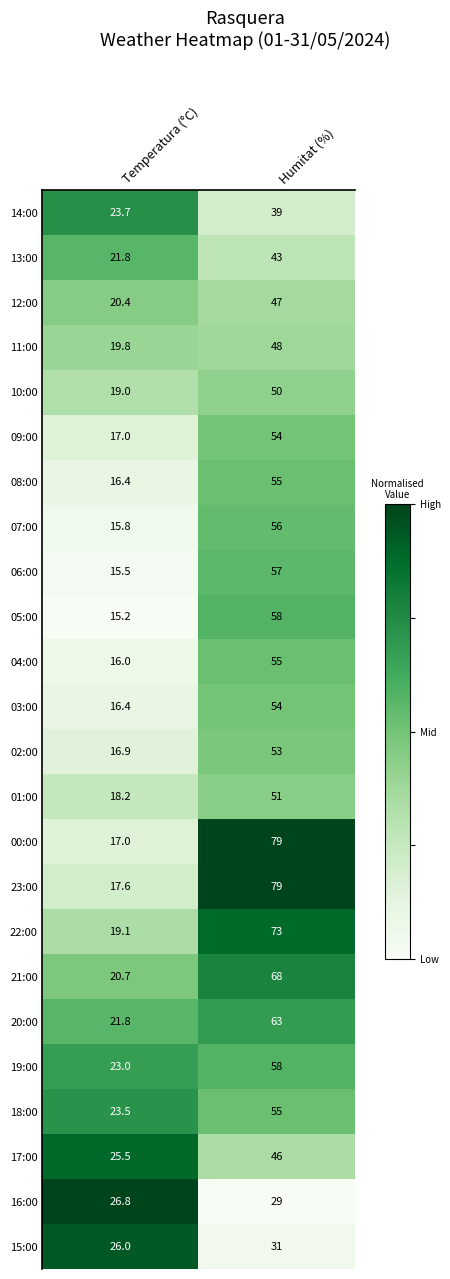

At which label is 13:00 closest to 32?

Temperatura (°C)